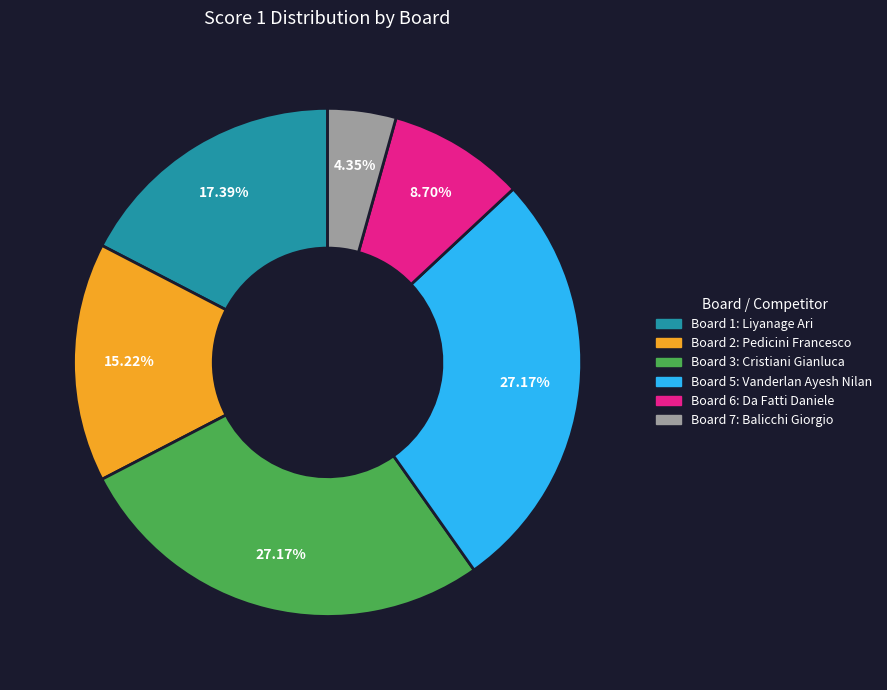

Is there a majority slice in this chart?

No